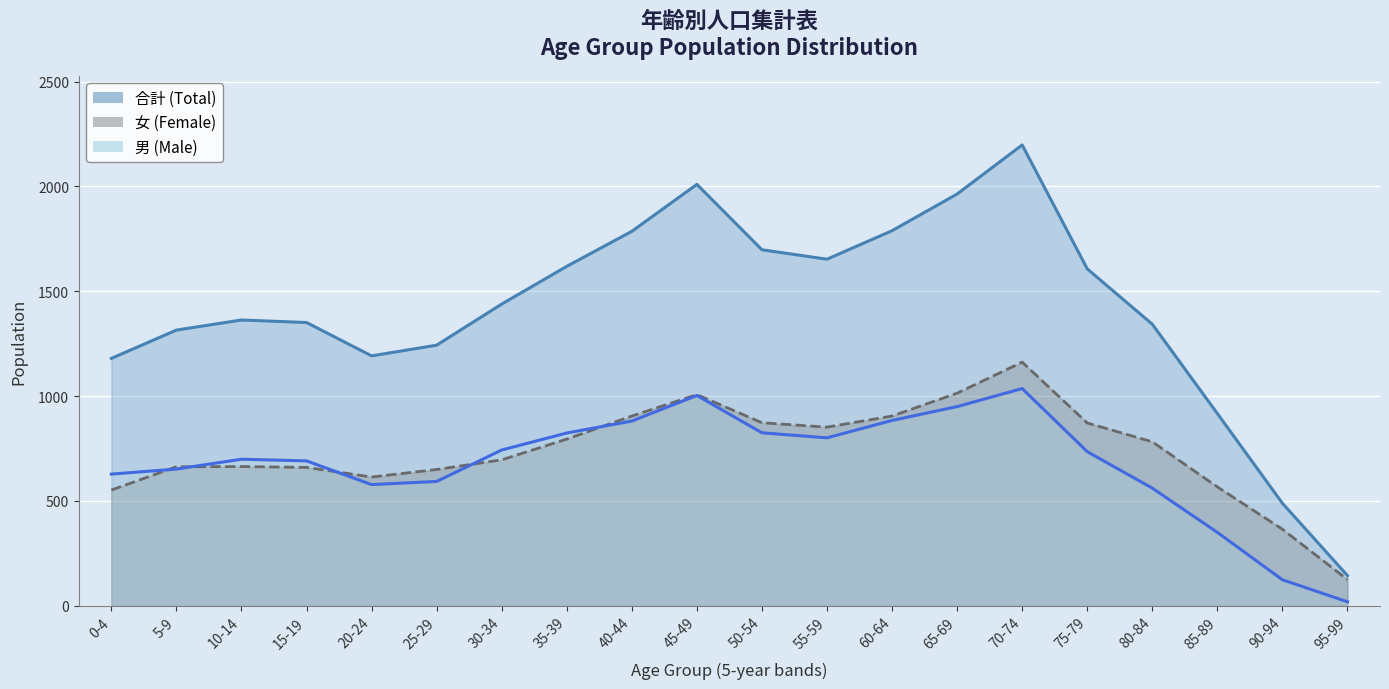

Which series has the widest spread of values?

合計 (Total)